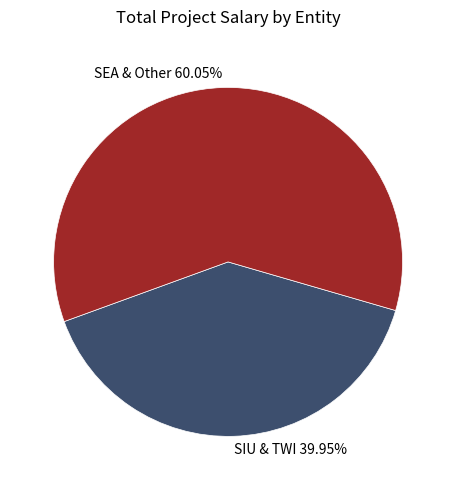

Which slice is the largest?

SEA & Other